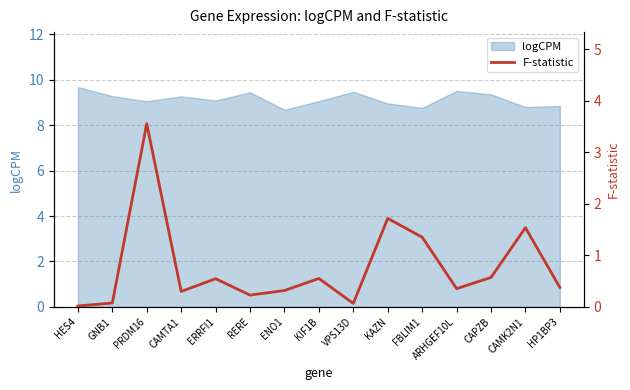

What is the average value?

0.8